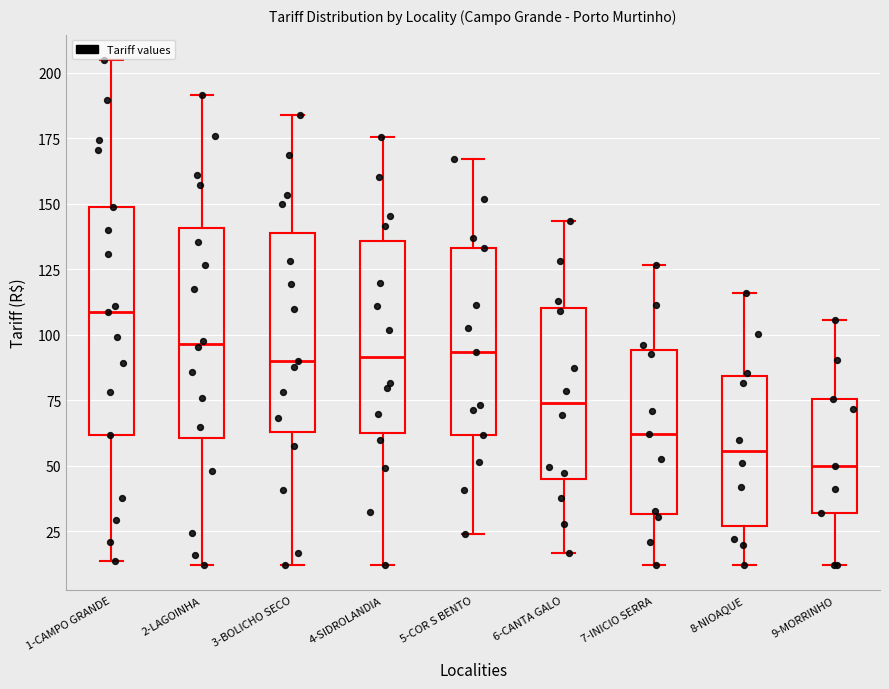

Reading left to right, read every box against the y-axis: the position of its median line, the range the box covers, and the ends of its whiskers. The values are not printed on the chart, so give them approximately, as read against the axis.

1-CAMPO GRANDE: median 110, box 60 to 150, whiskers 15 to 205
2-LAGOINHA: median 95, box 60 to 140, whiskers 10 to 190
3-BOLICHO SECO: median 90, box 65 to 140, whiskers 10 to 185
4-SIDROLANDIA: median 90, box 60 to 135, whiskers 10 to 175
5-COR S BENTO: median 95, box 60 to 135, whiskers 25 to 165
6-CANTA GALO: median 75, box 45 to 110, whiskers 15 to 145
7-INICIO SERRA: median 60, box 30 to 95, whiskers 10 to 125
8-NIOAQUE: median 55, box 25 to 85, whiskers 10 to 115
9-MORRINHO: median 50, box 30 to 75, whiskers 10 to 105